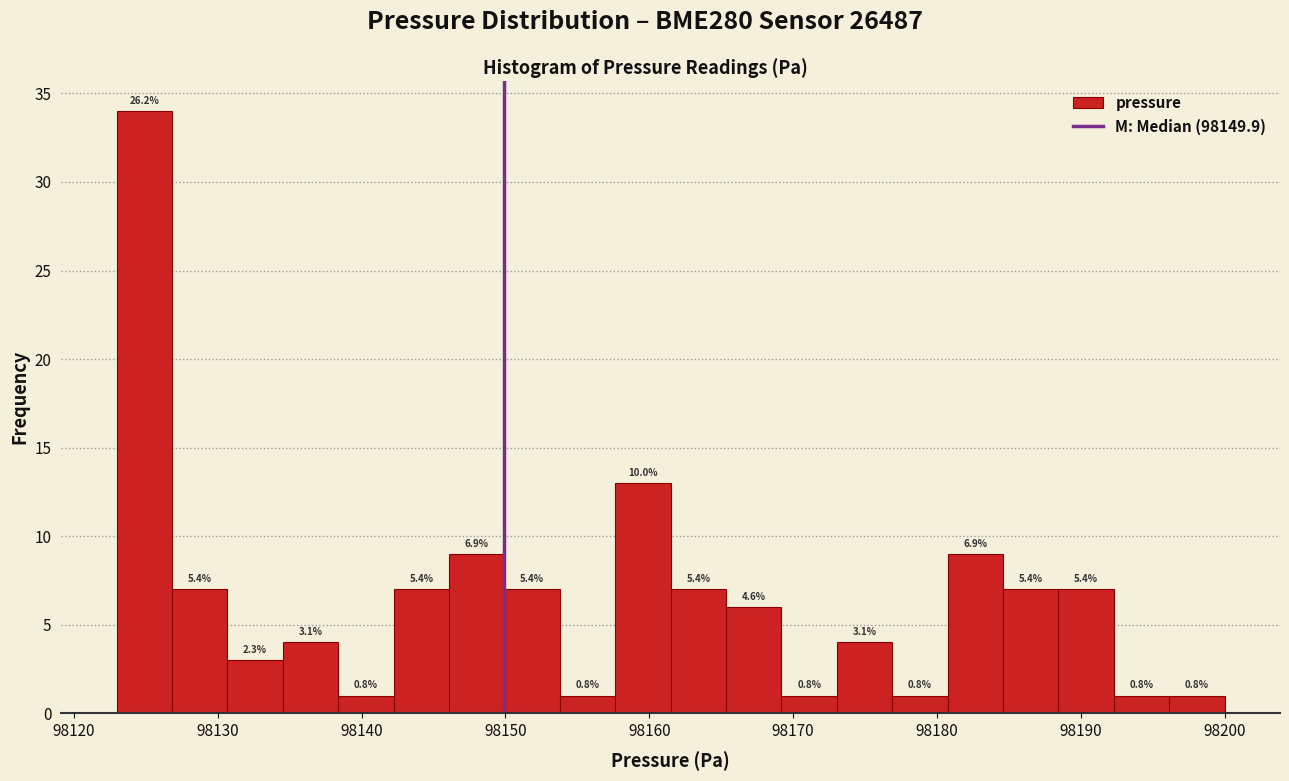

Read against the x-axis, roughly where is the centre of the tallest bar?

98125